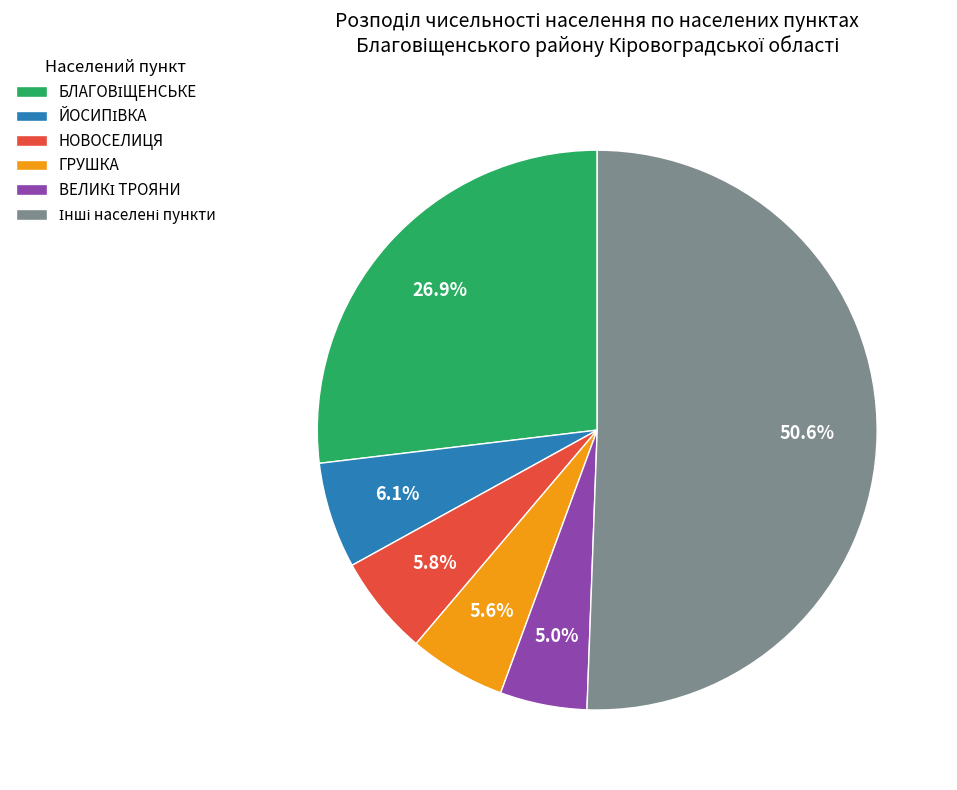

How many slices are in this pie chart?

6